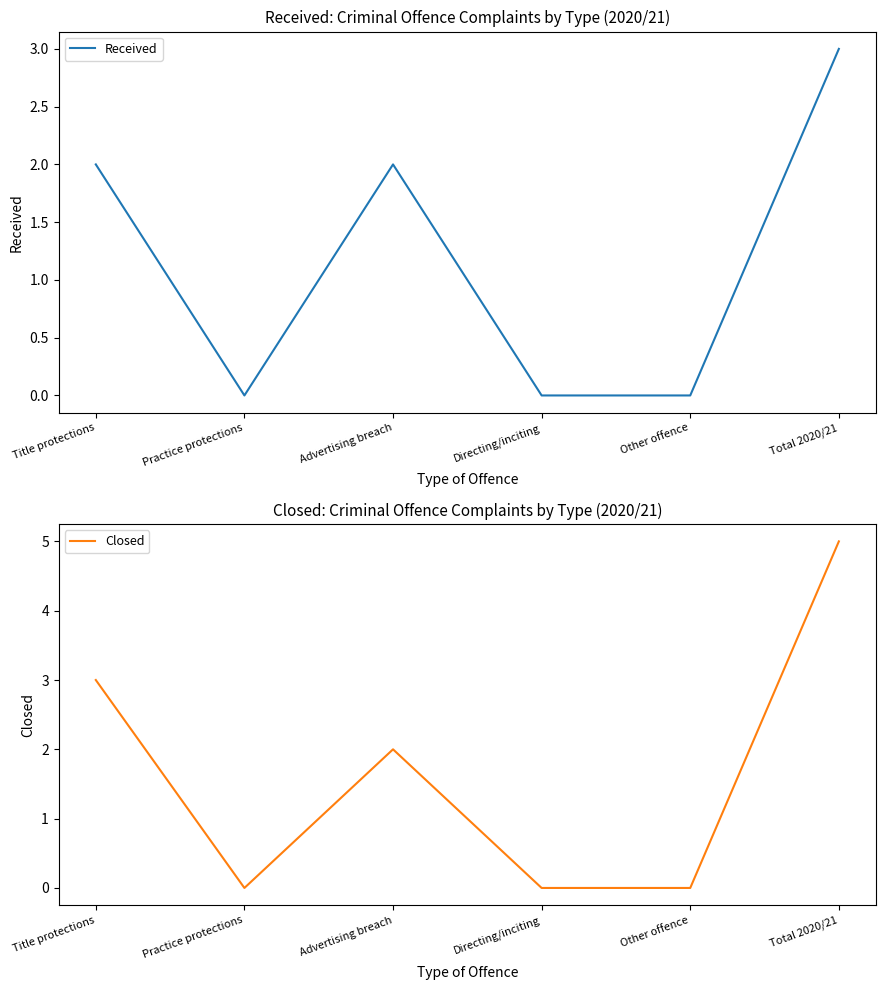

Reading left to right, list all the values displayed in this chart.

Received: Title protections=2	Practice protections=0	Advertising breach=2	Directing/inciting=0	Other offence=0	Total 2020/21=3
Closed: Title protections=3	Practice protections=0	Advertising breach=2	Directing/inciting=0	Other offence=0	Total 2020/21=5